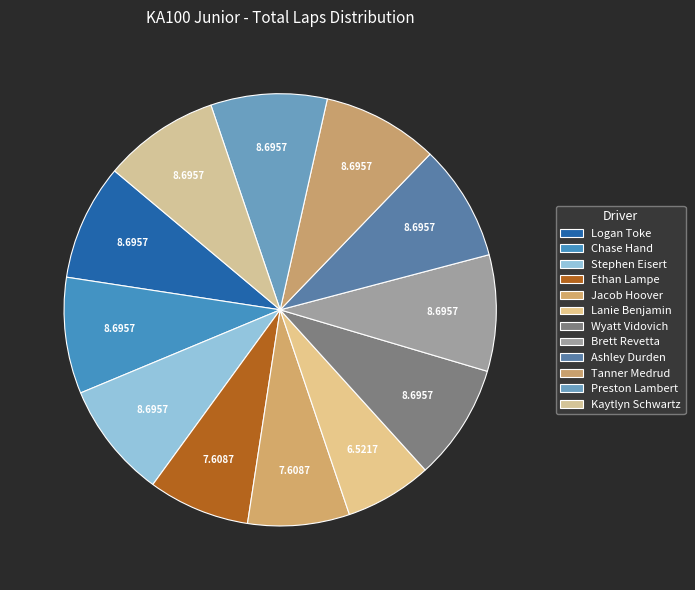

Is there any slice that represents more than half of the pie?

No